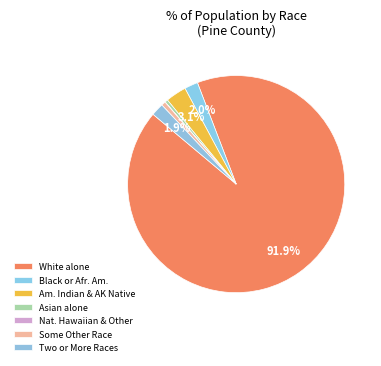

Which slice represents more than half of the pie?

White alone